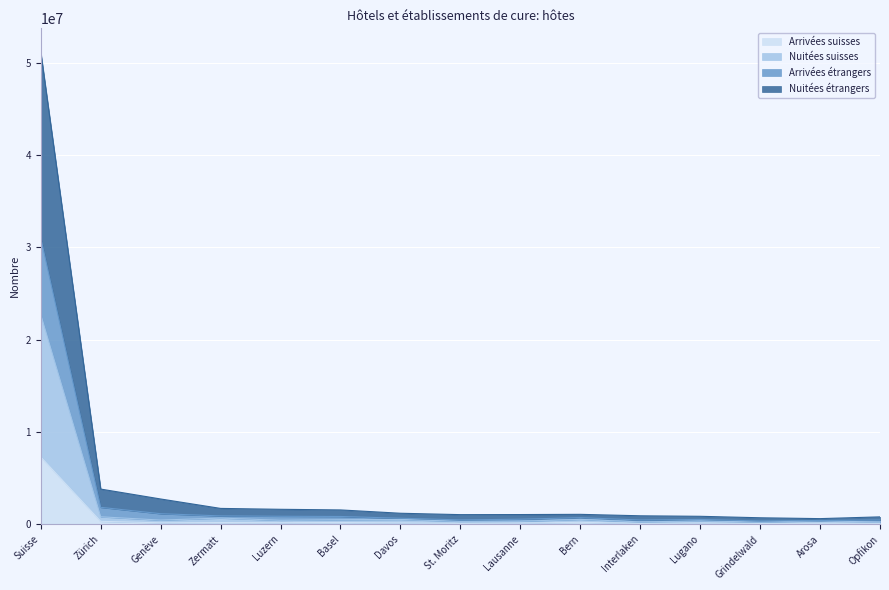

At which category is the sum across all series the highest?

Suisse